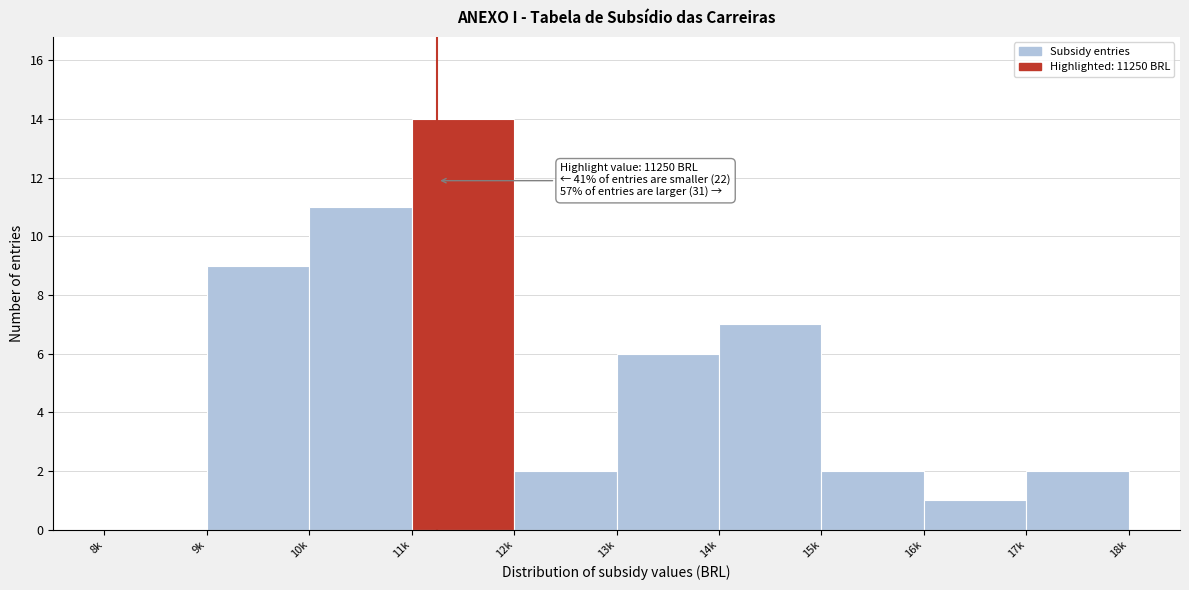

Reading left to right, extract all data points from this chart.

8k=0	9k=9	10k=11	11k=14	12k=2	13k=6	14k=7	15k=2	16k=1	17k=2